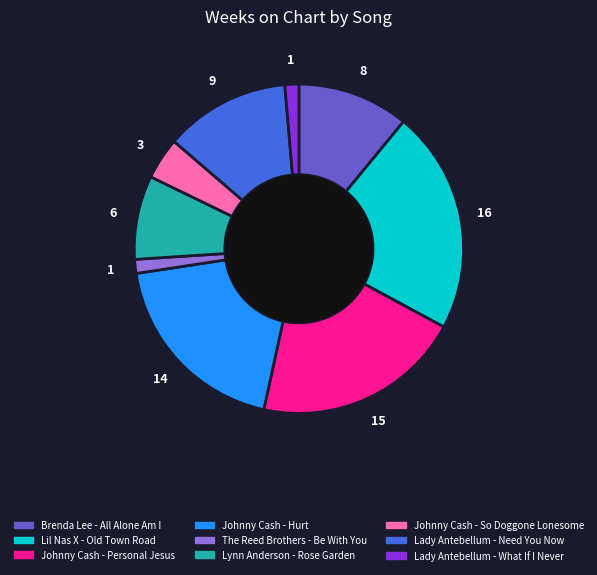

Which has a higher value, Johnny Cash - Hurt or Lady Antebellum - Need You Now?

Johnny Cash - Hurt